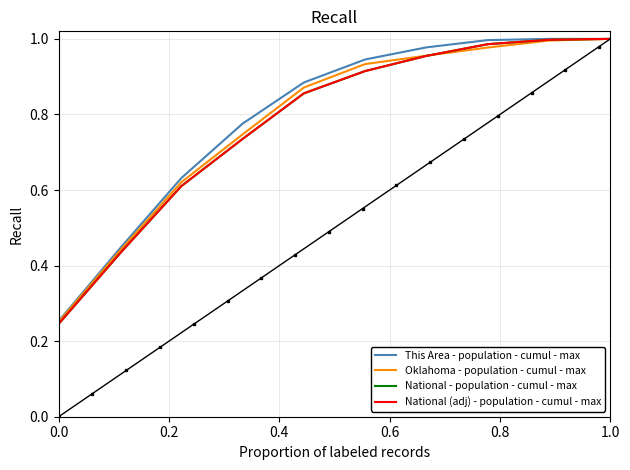

What is the label of the 10th point from the left?

1.0